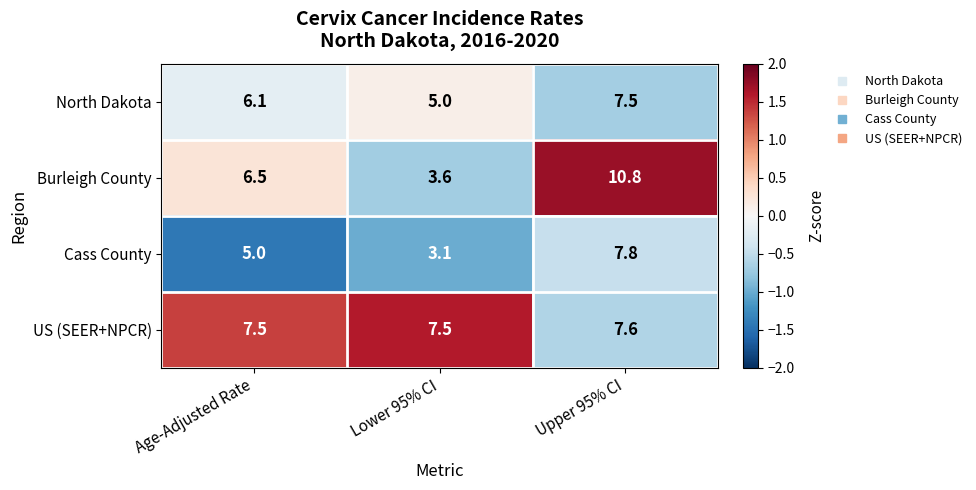

Which series has the widest spread of values?

Burleigh County